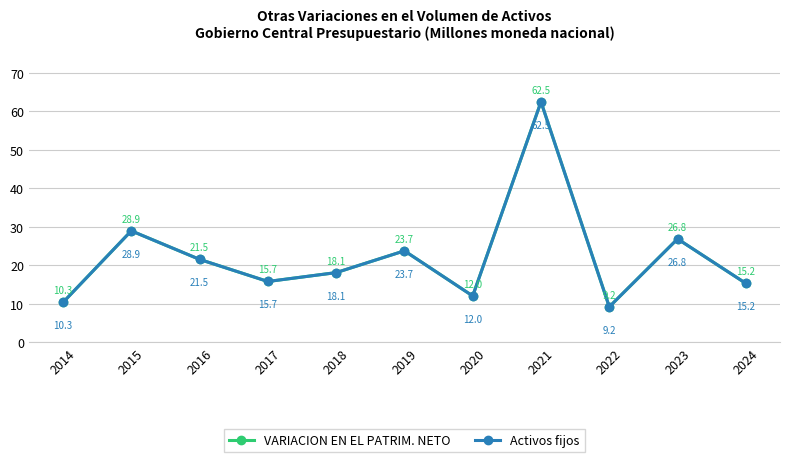

How many interior local valleys does the VARIACION EN EL PATRIM. NETO series have?

3